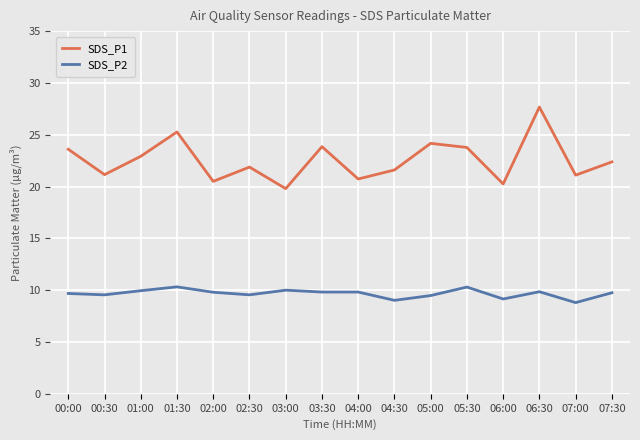

True or false: SDS_P1 has a value of 25.3 at 01:30.

True